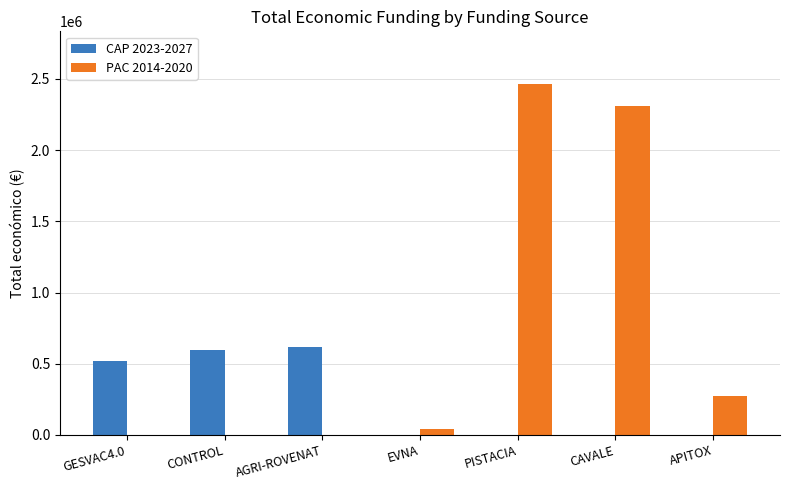

What is the approximate value of CAP 2023-2027 at GESVAC4.0, to the nearest 10?

520060